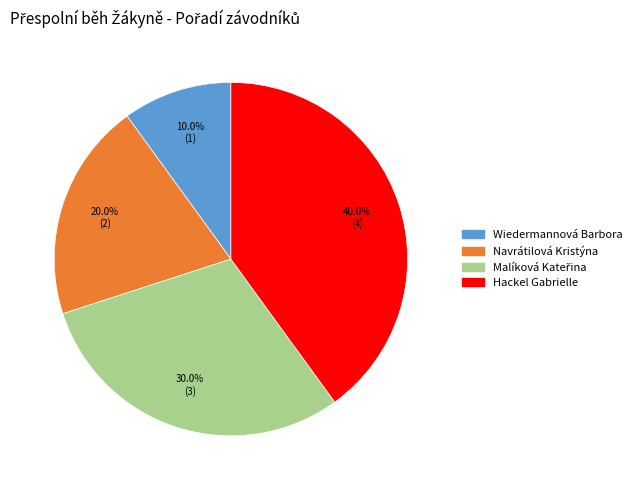

What is the largest slice in the pie chart?

Hackel Gabrielle